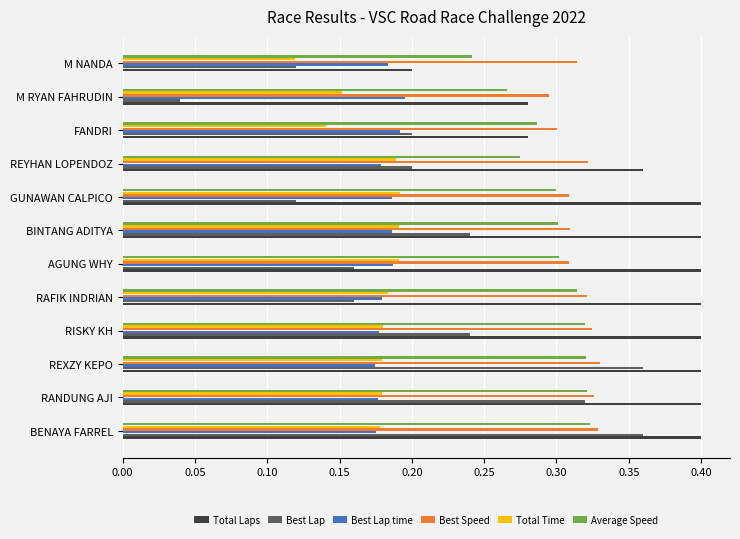

Which series has the largest total across all categories?

Total Laps